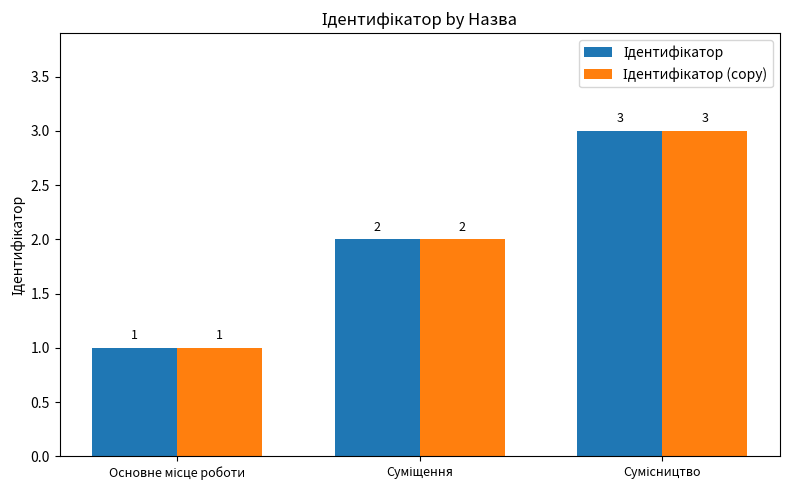

What is the greatest value displayed?

3